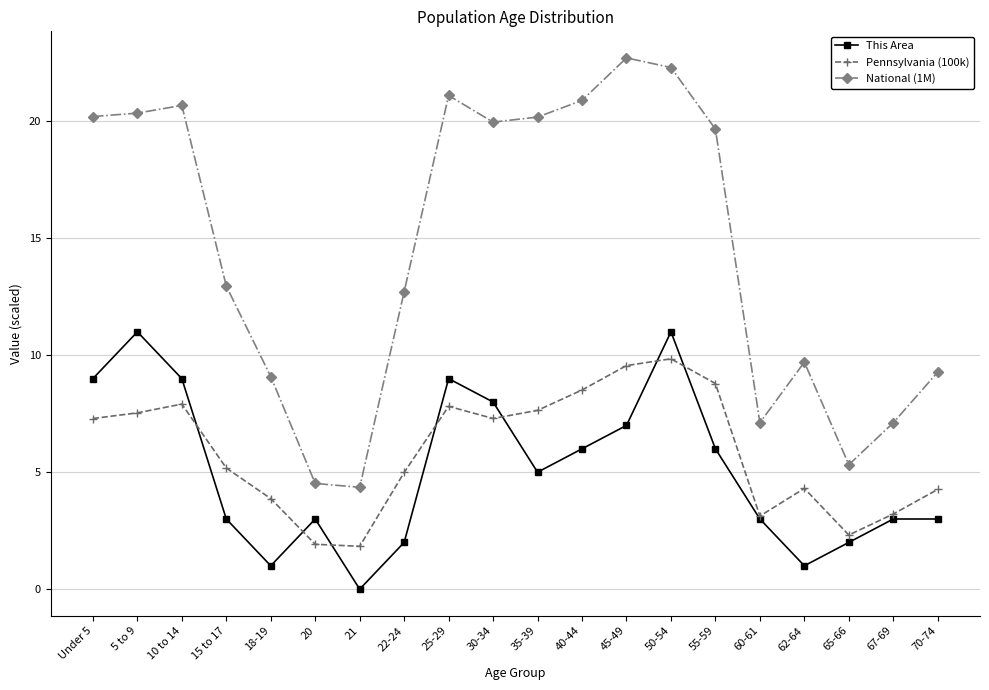

Does the chart have visible grid lines?

Yes